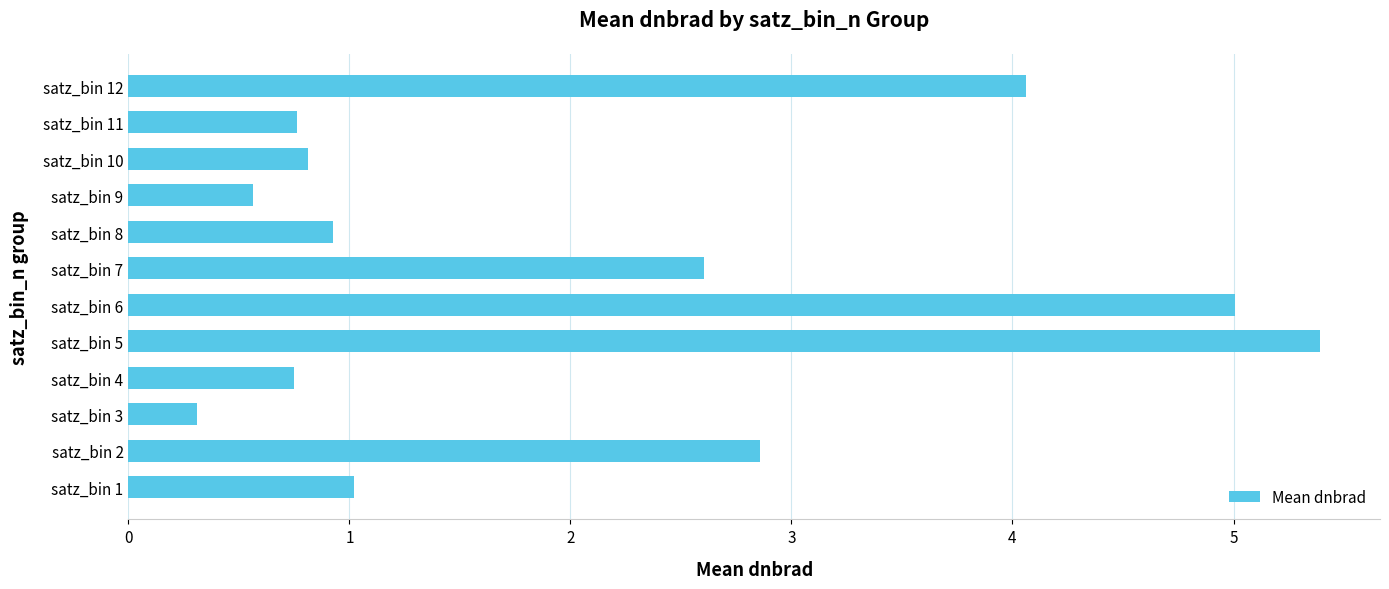

What value does the data have at satz_bin 9?

0.6